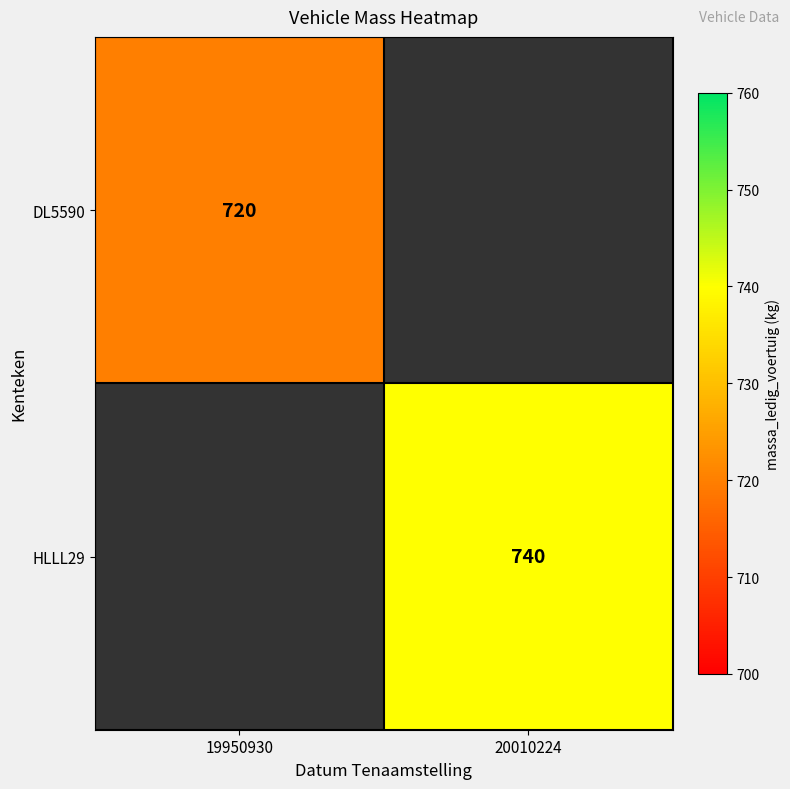

How many series are shown in this chart?

2